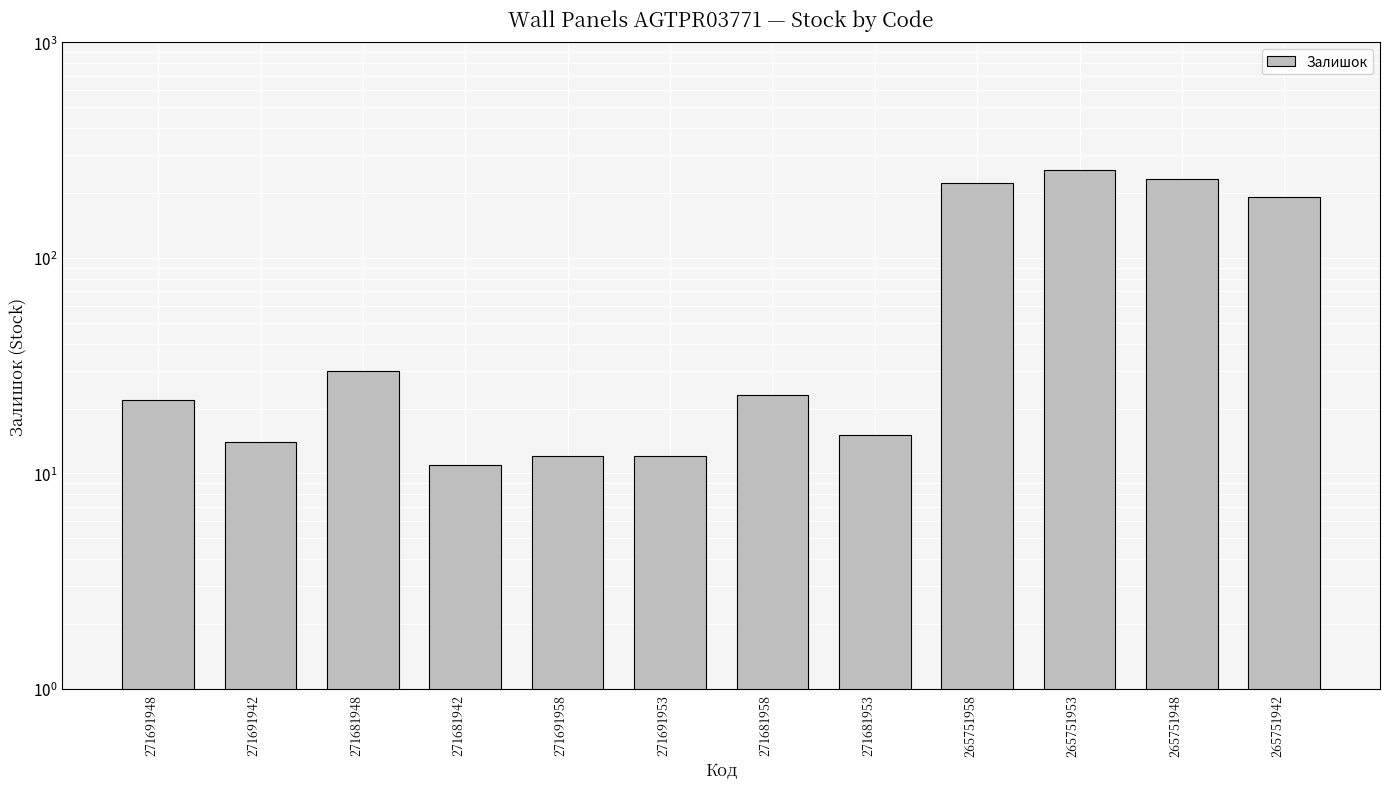

What is the difference between the maximum and minimum values?

245